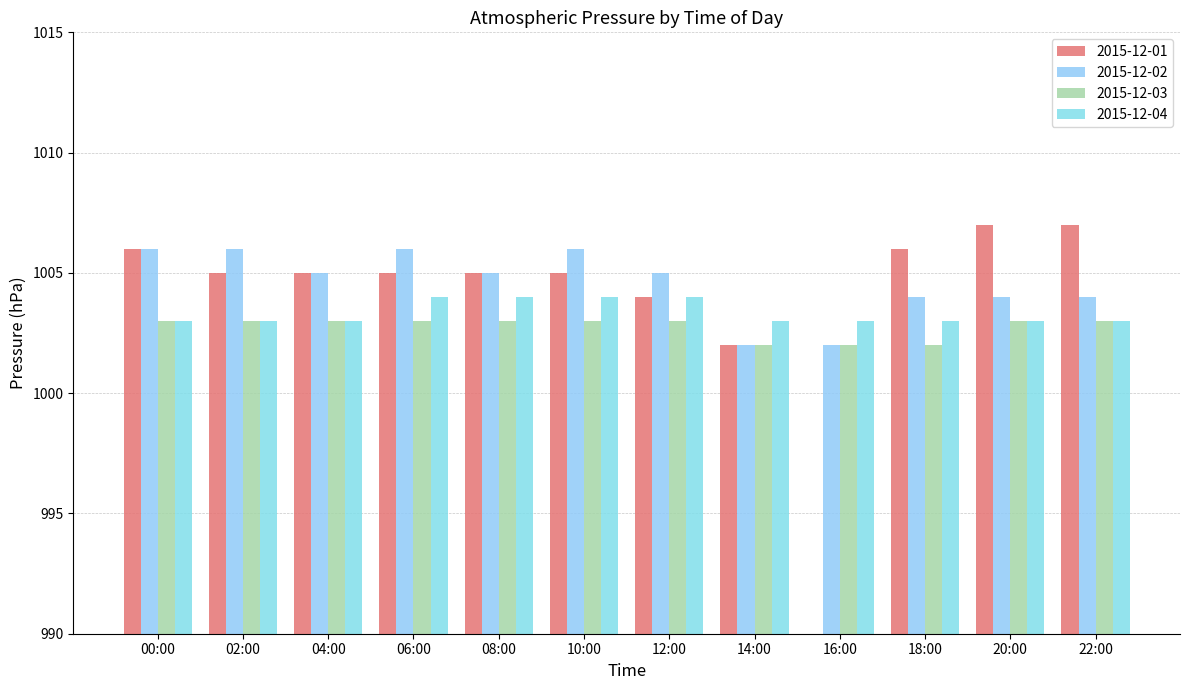

True or false: 2015-12-03 has a value of 1003 at 08:00.

True